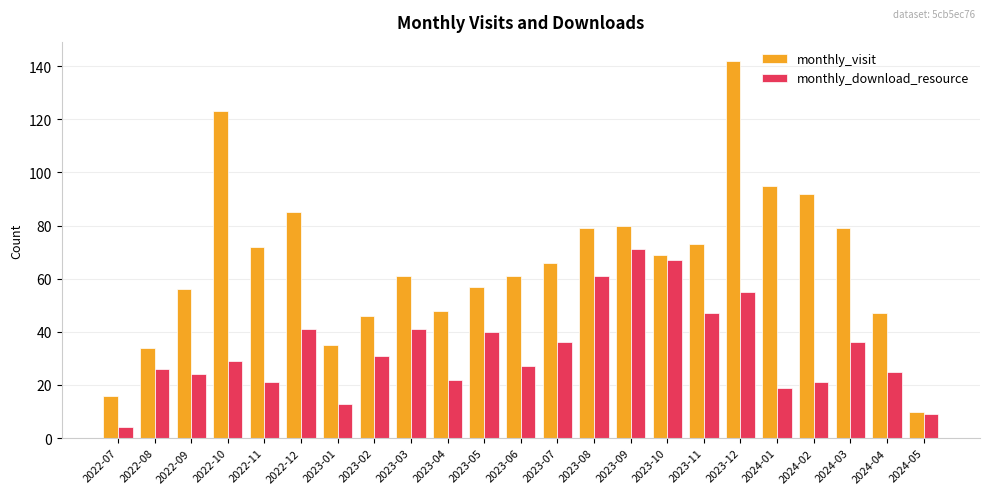

Reading left to right, extract all data points from this chart.

monthly_visit: 2022-07=16	2022-08=34	2022-09=56	2022-10=123	2022-11=72	2022-12=85	2023-01=35	2023-02=46	2023-03=61	2023-04=48	2023-05=57	2023-06=61	2023-07=66	2023-08=79	2023-09=80	2023-10=69	2023-11=73	2023-12=142	2024-01=95	2024-02=92	2024-03=79	2024-04=47	2024-05=10
monthly_download_resource: 2022-07=4	2022-08=26	2022-09=24	2022-10=29	2022-11=21	2022-12=41	2023-01=13	2023-02=31	2023-03=41	2023-04=22	2023-05=40	2023-06=27	2023-07=36	2023-08=61	2023-09=71	2023-10=67	2023-11=47	2023-12=55	2024-01=19	2024-02=21	2024-03=36	2024-04=25	2024-05=9